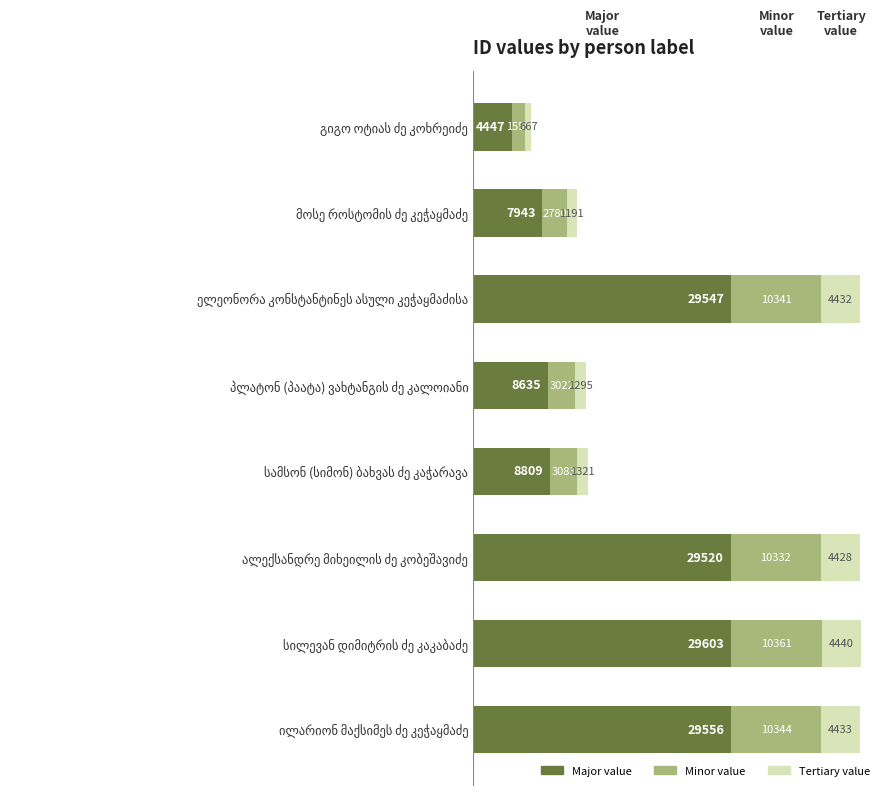

What is the average value of the Major value series?

18508